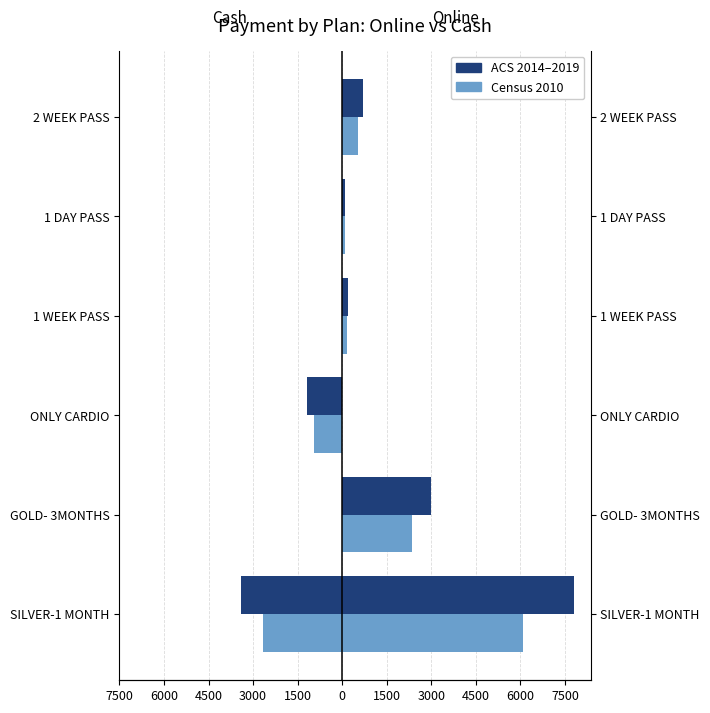

Is it true that Cash Census 2010 equals -1728 at 3000?

False